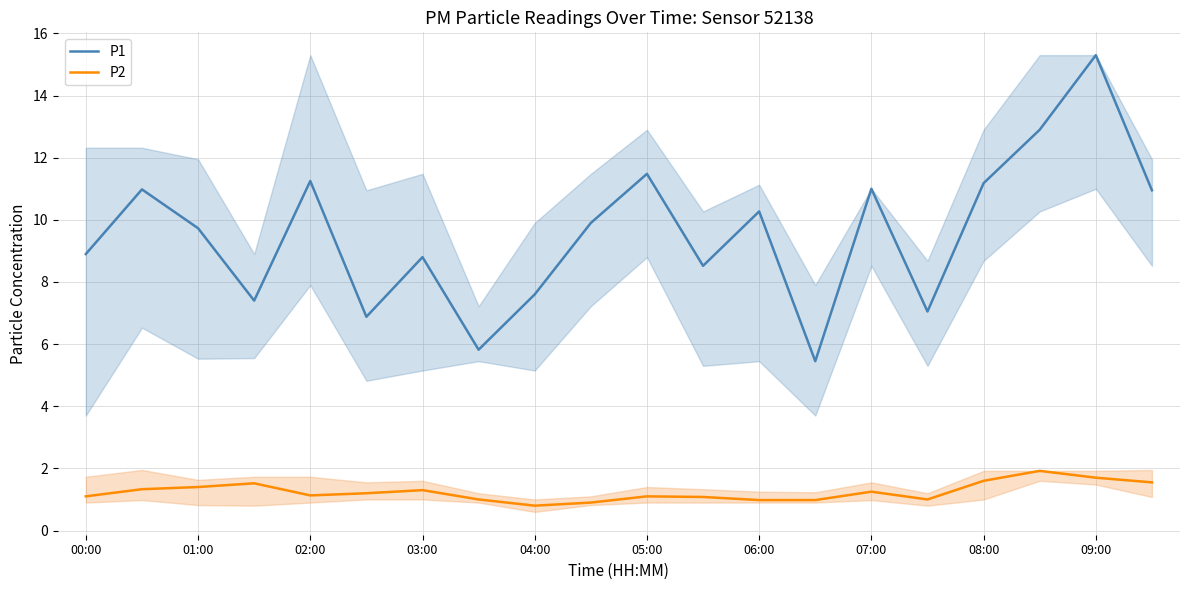

The P1 series shows 10.9 at 19. True or false?

True